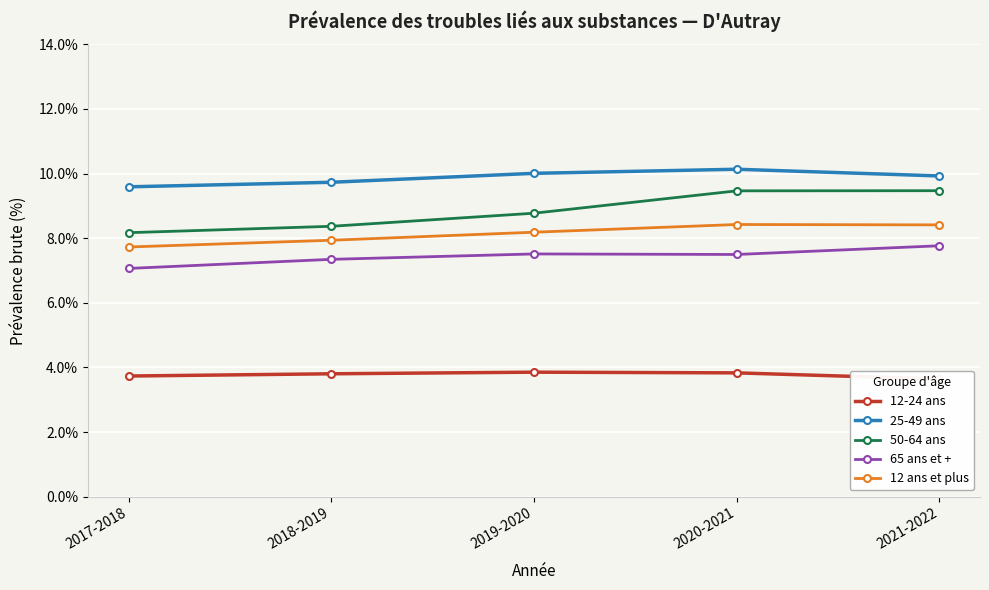

What is the average value of the 12 ans et plus series?

8.1